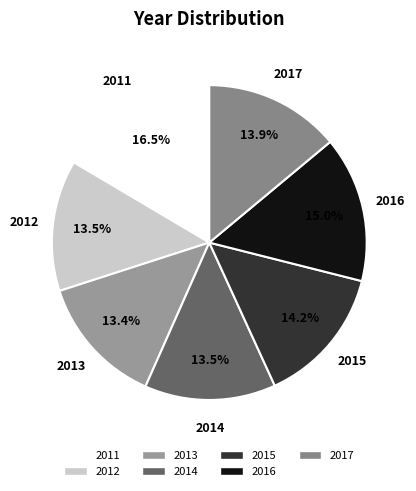

True or false: 2016 accounts for 28% of the total.

False